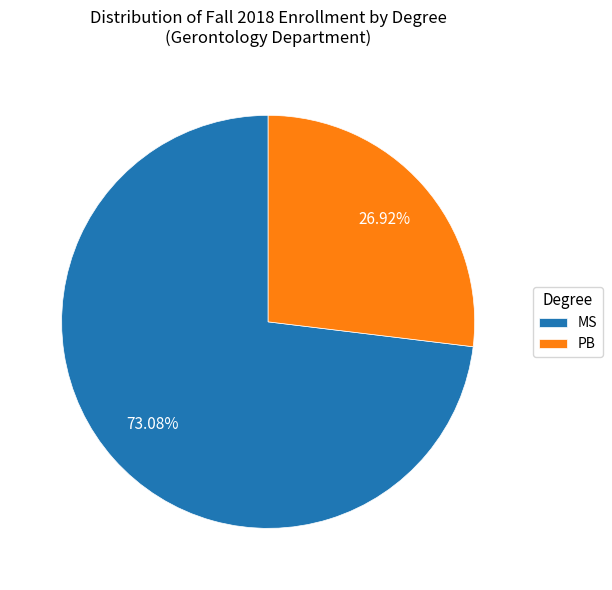

What percentage is NOT represented by PB?

73.1%